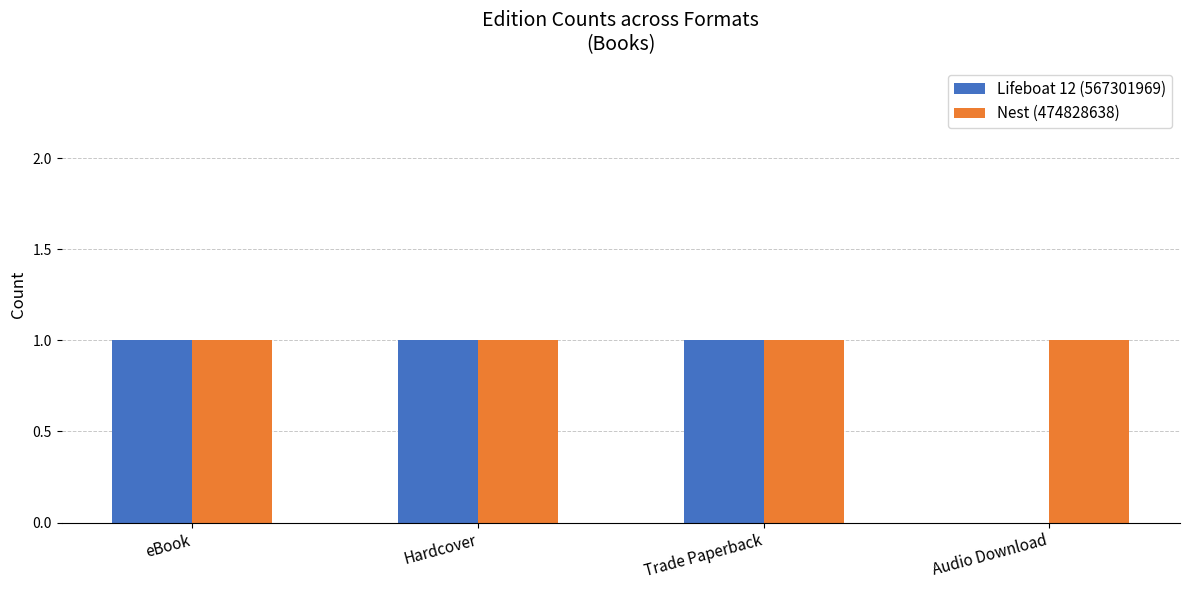

The value of Lifeboat 12 (567301969) at Hardcover is 1. True or false?

True